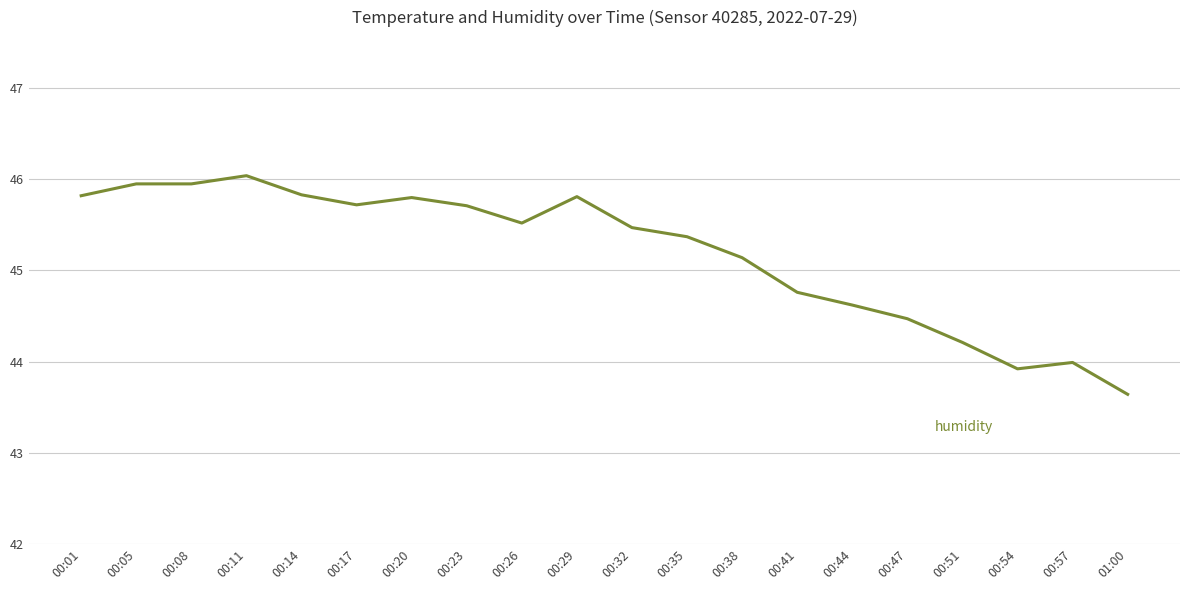

How many lines are shown in the chart?

2